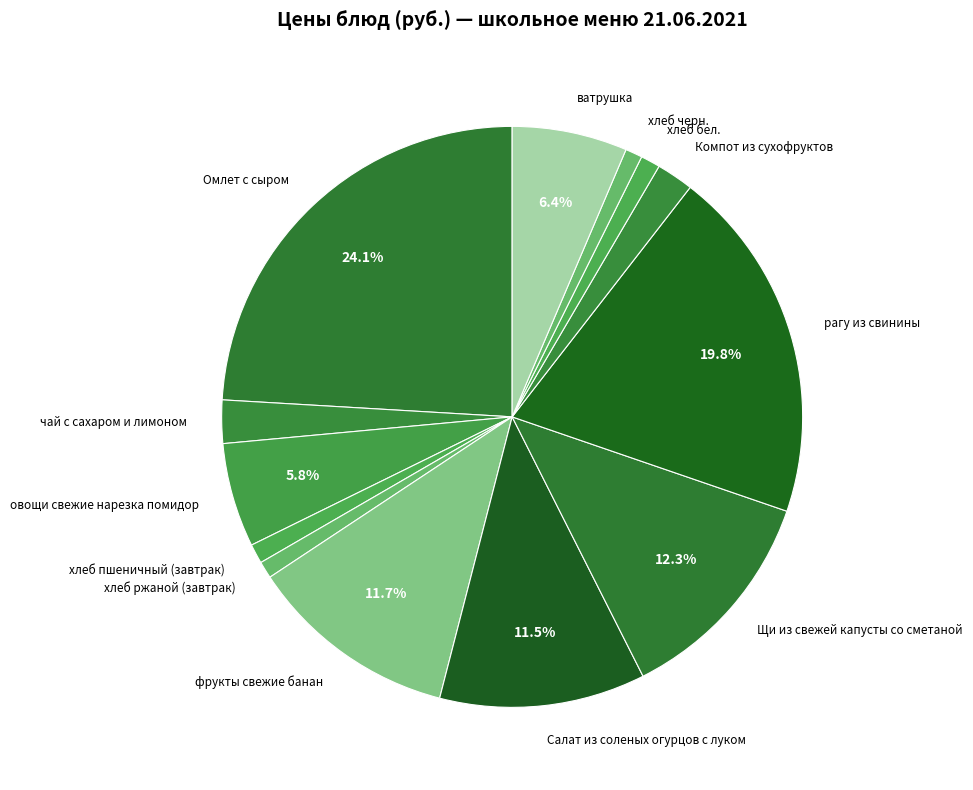

Does хлеб пшеничный (завтрак) represent more than half of the total?

No